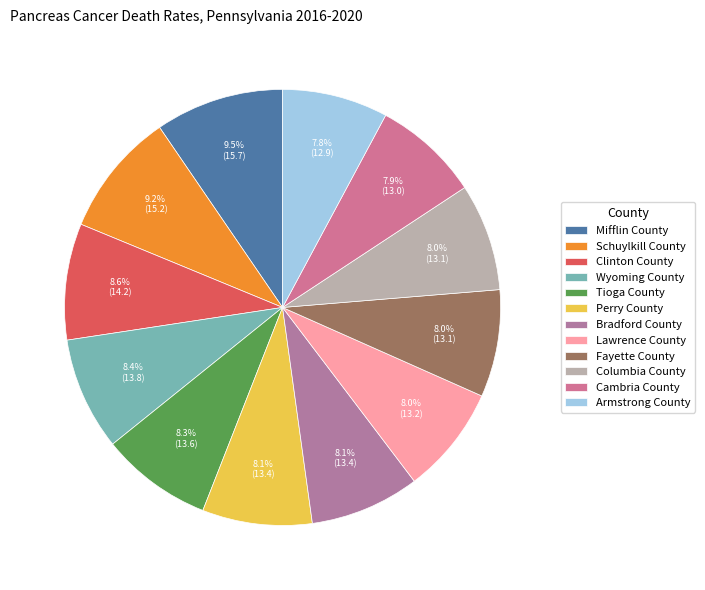

How many slices are in this pie chart?

12